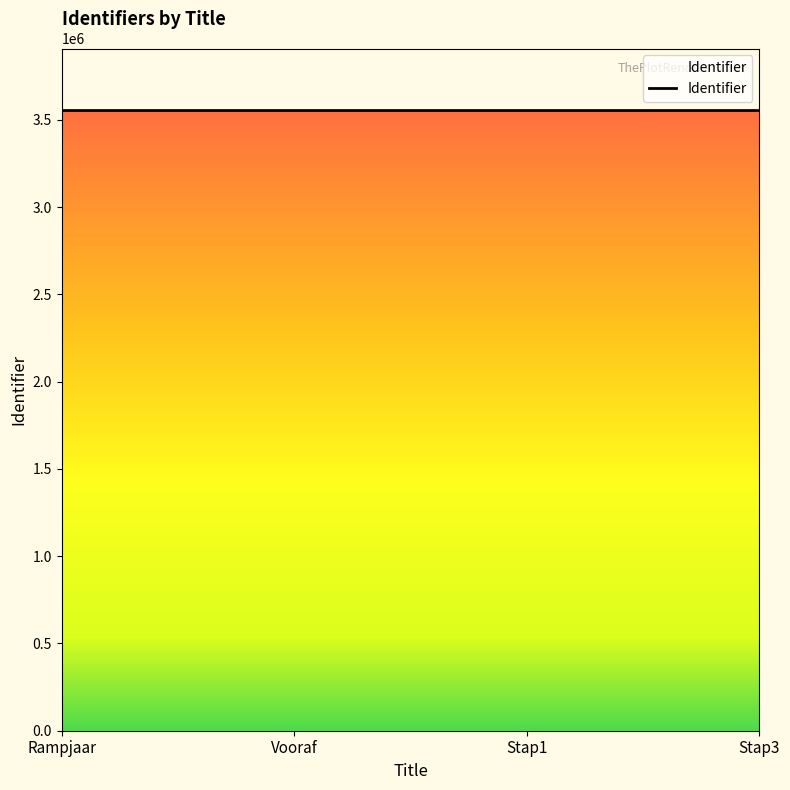

Approximately how many times larger is the value at Vooraf compared to Stap1?

1.0